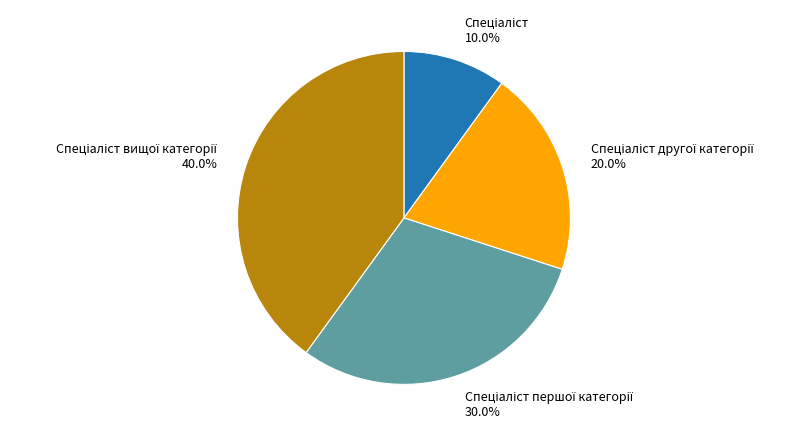

Is there a majority slice in this chart?

No